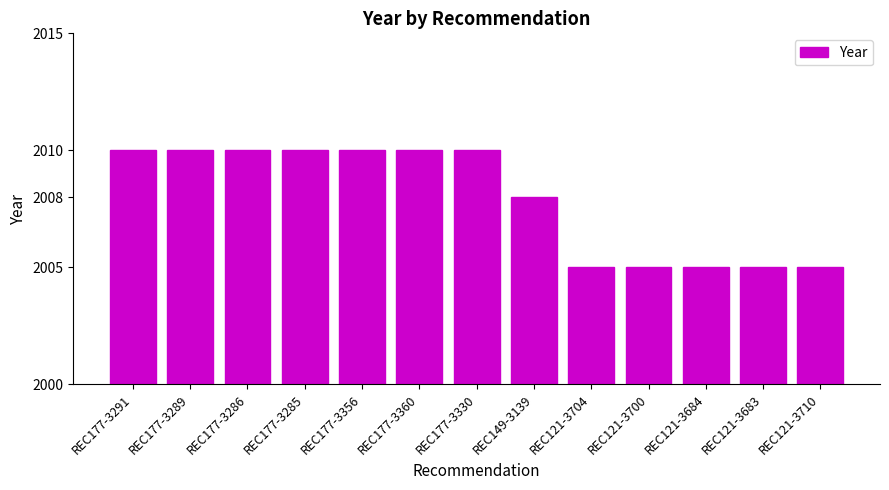

Is it true that the value at REC177-3291 is 1122?

False